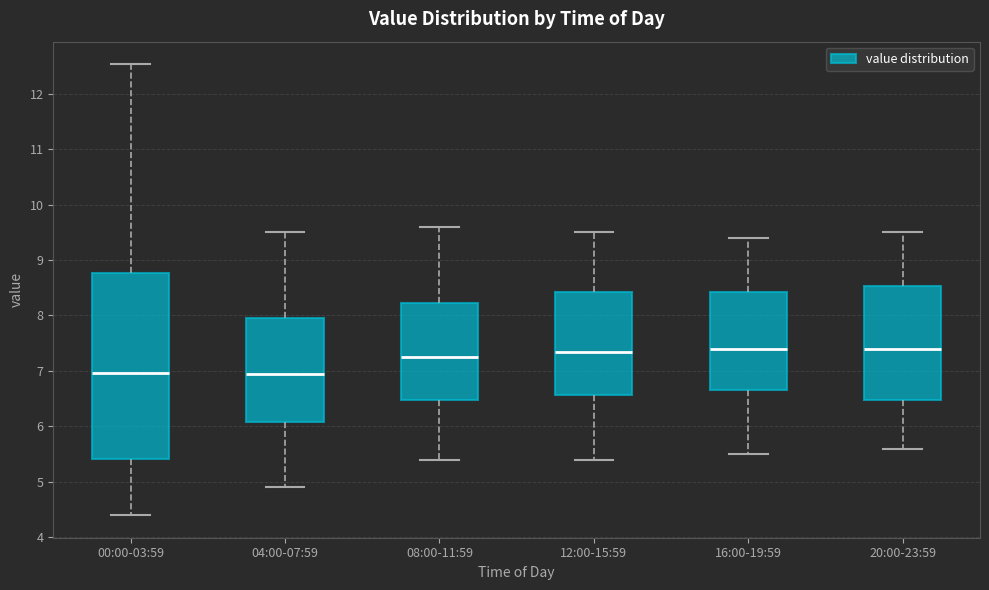

Where does the median line of the box for 12:00-15:59 sit on the y-axis? The values are not printed on the chart, so give them approximately, as read against the axis.

7.4